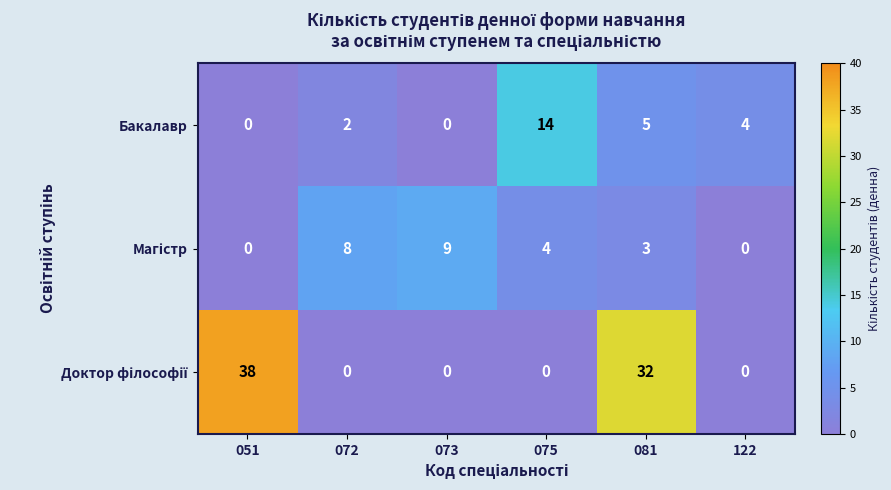

What is the difference between the highest and lowest values at 075?

14